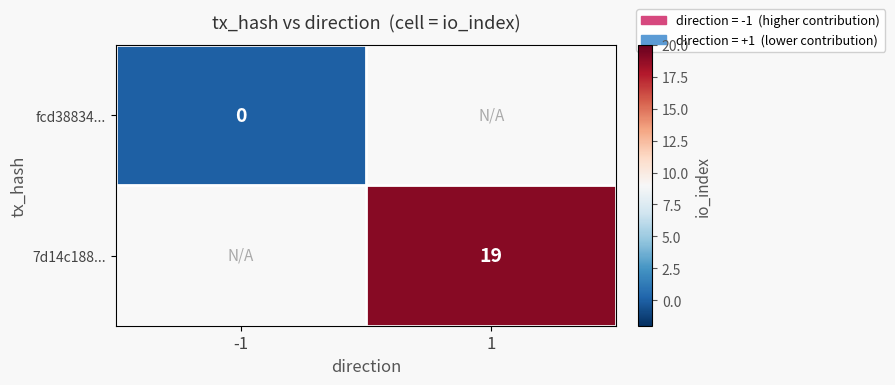

True or false: 7d14c188... has a value of 19.0 at 1.

True